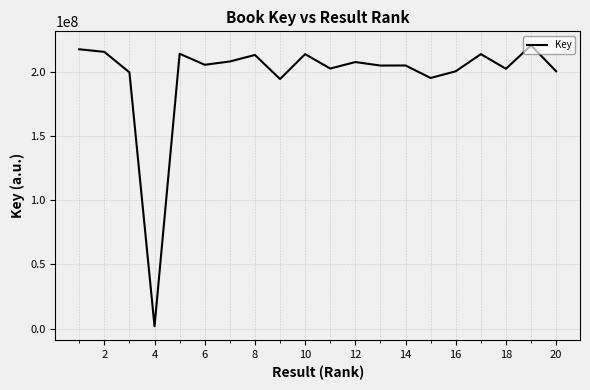

What is the maximum value shown in the chart?

220725049